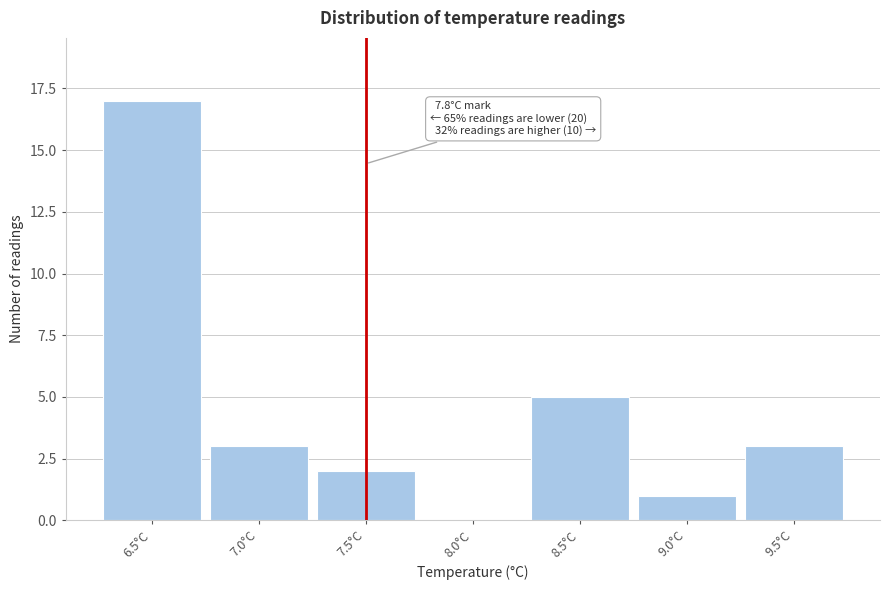

Reading left to right, extract all data points from this chart.

6.5°C=17	7.0°C=3	7.5°C=2	8.0°C=0	8.5°C=5	9.0°C=1	9.5°C=3